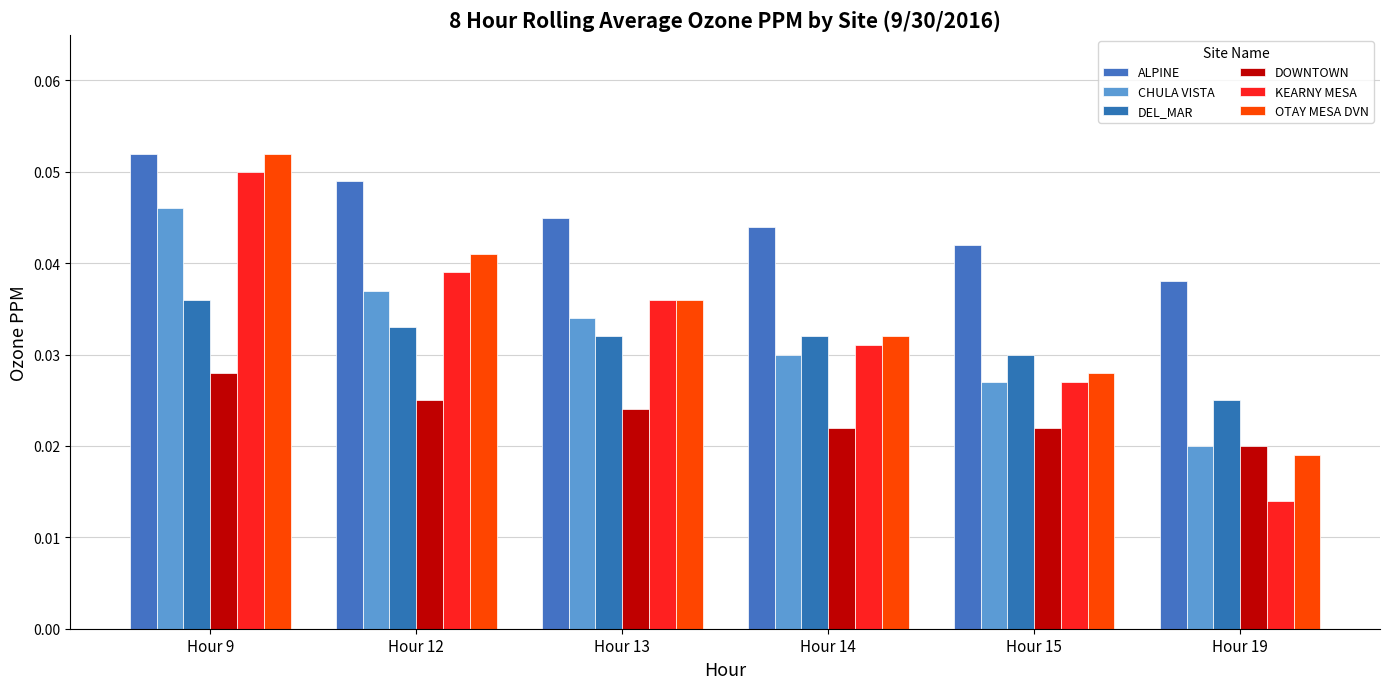

Where is ALPINE nearest to the value 0?

Hour 19